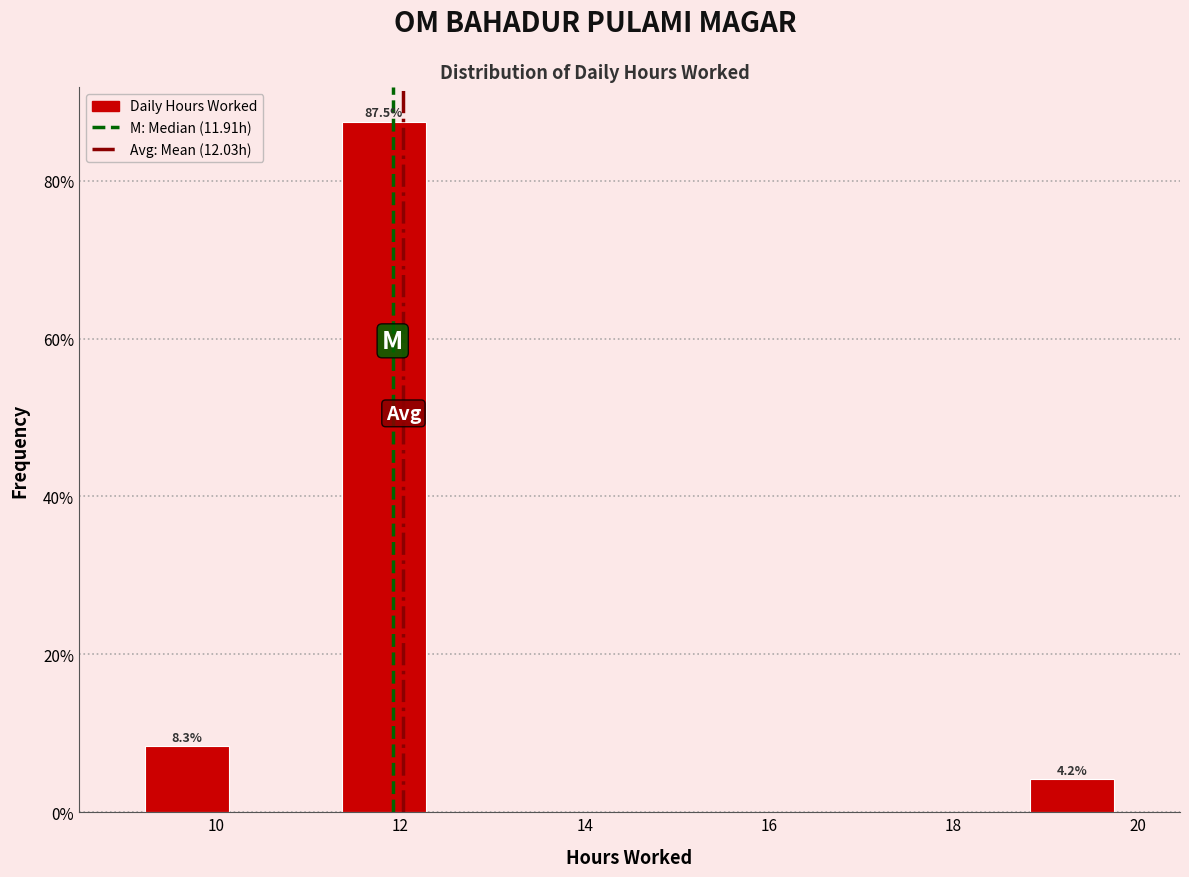

Over which range of the x-axis is the bar tallest?

11.2 to 12.4